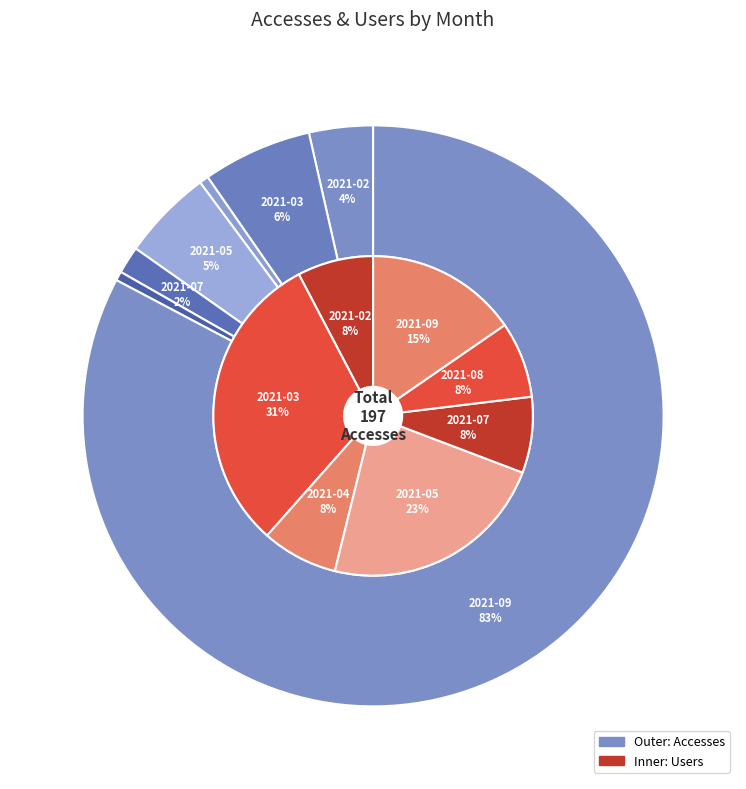

Is 2021-03 the majority of the pie?

No